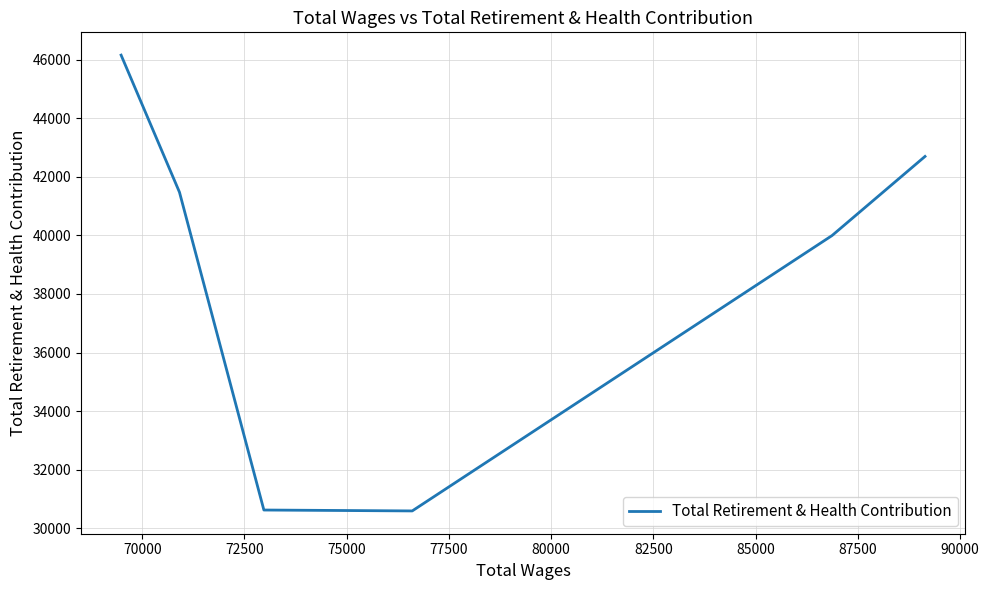

What is the minimum value shown in the chart?

30596